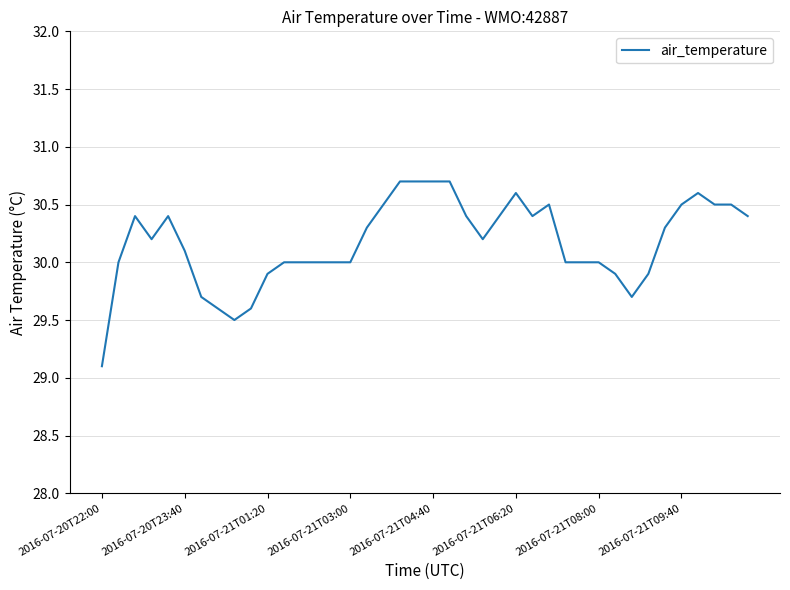

What is the smallest value displayed?

29.1